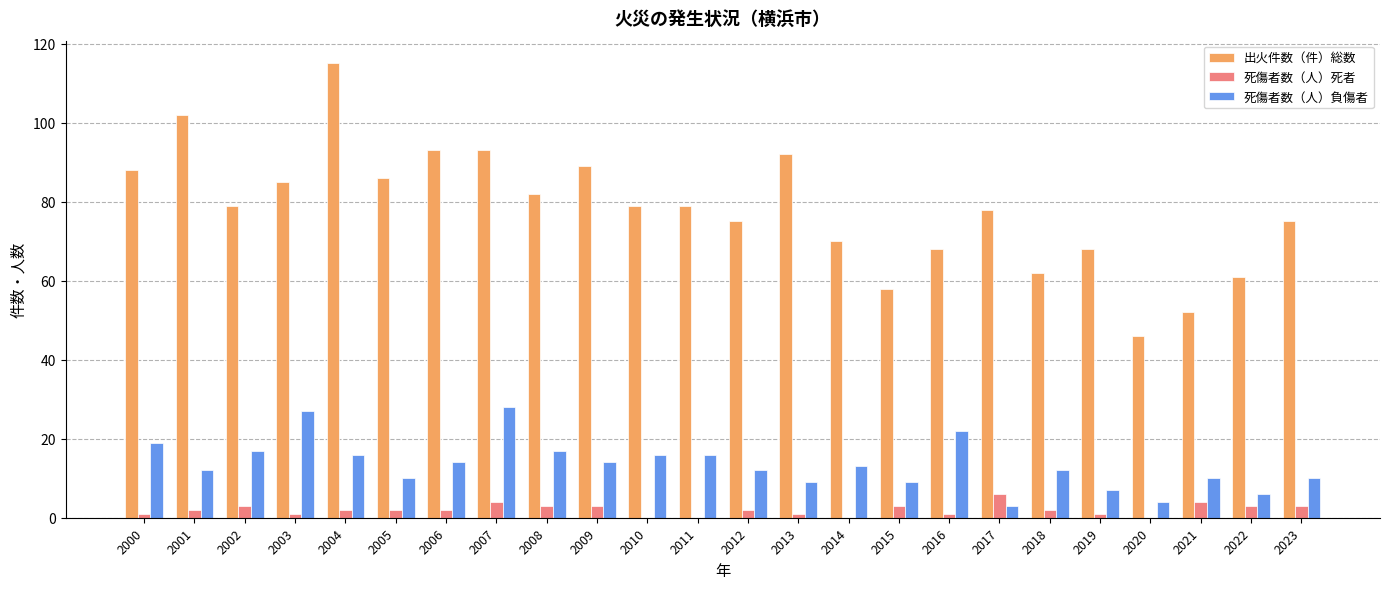

Between 2006 and 2019, which series saw the biggest shift?

出火件数（件）総数